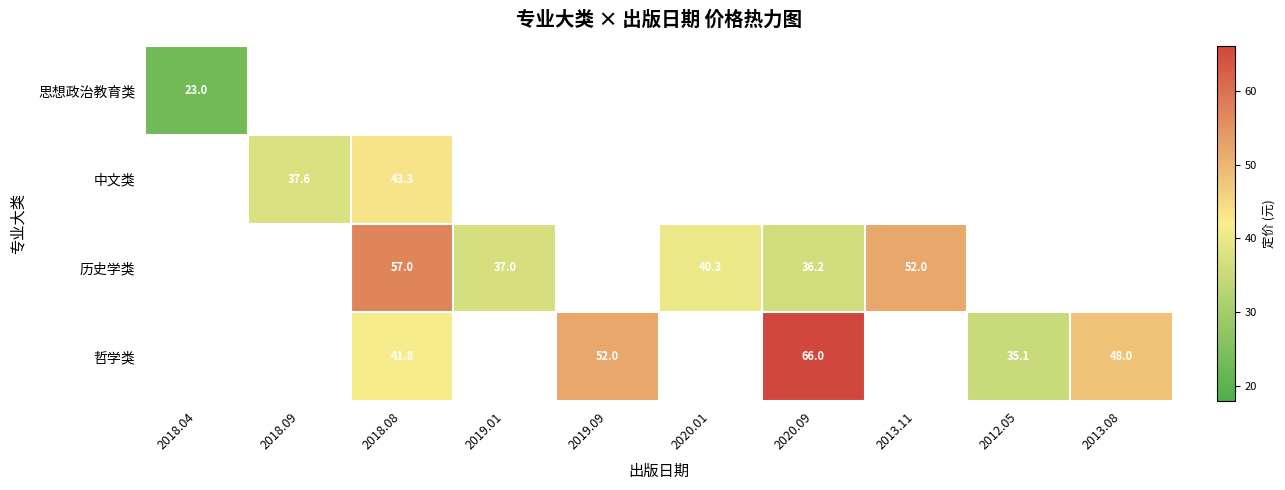

The 思想政治教育类 series shows 23.0 at 2018.04. True or false?

True